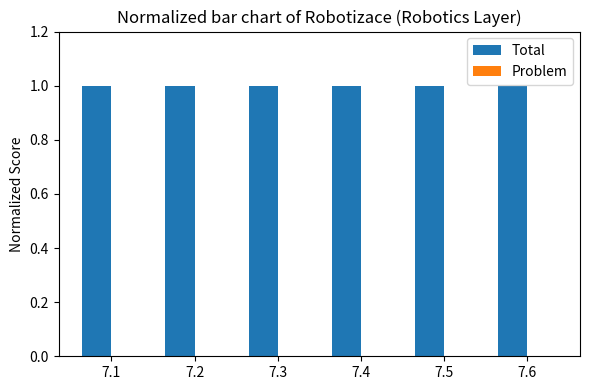

Reading left to right, transcribe all the data shown in this chart.

Total: 1	1	1	1	1	1
Problem: 0	0	0	0	0	0